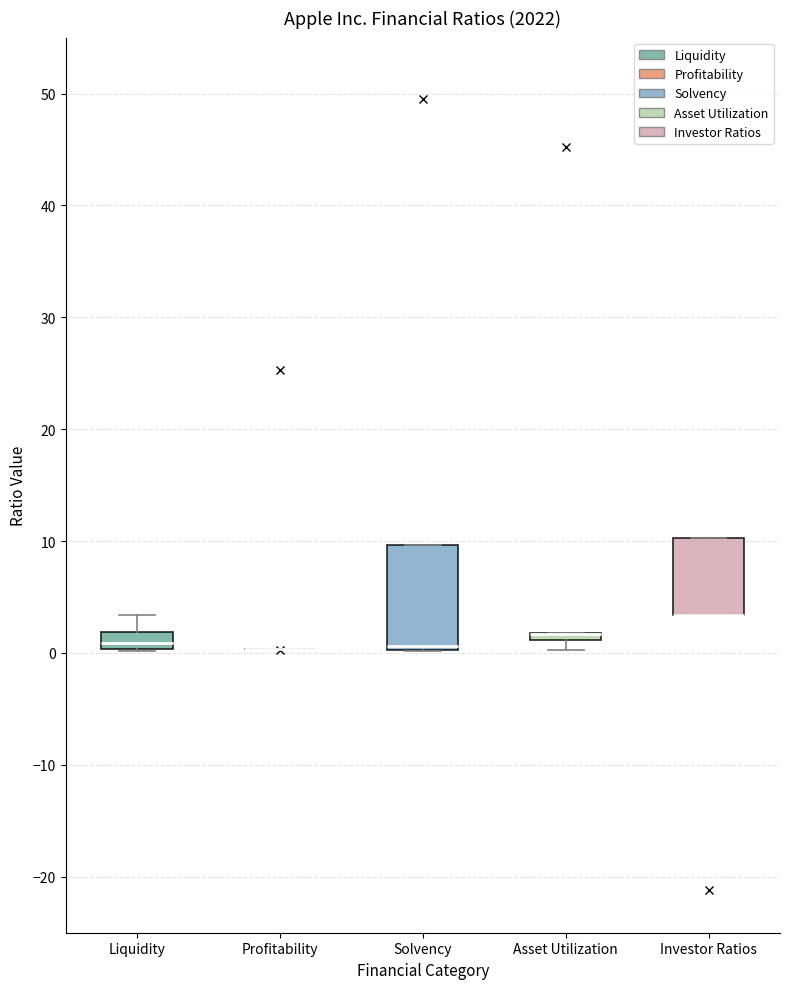

Where is the lower edge of the box for Asset Utilization on the y-axis? The values are not printed on the chart, so give them approximately, as read against the axis.

1